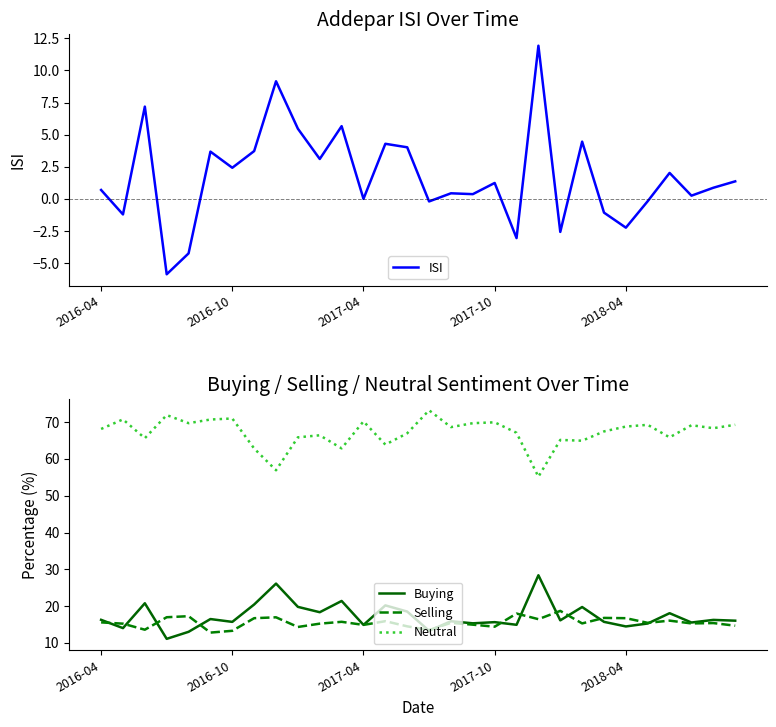

How many data points in Selling are less than 15?

10